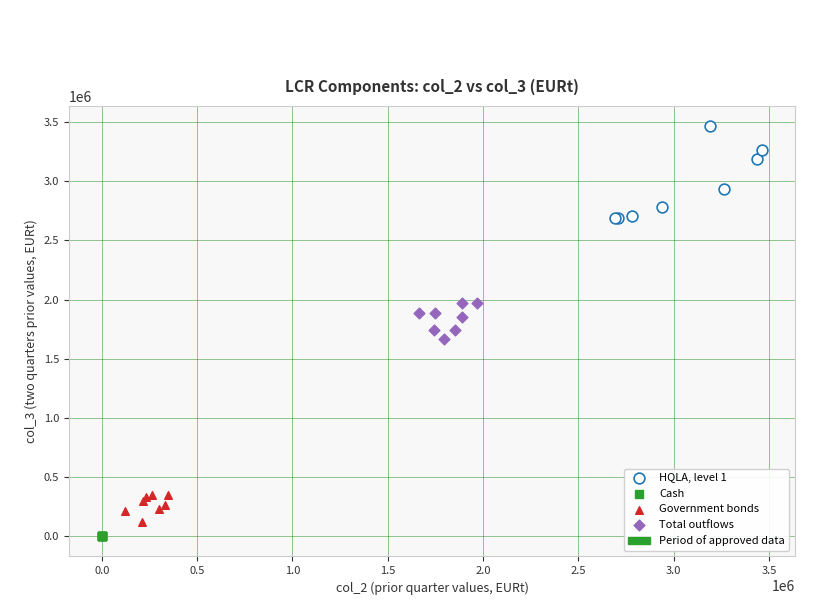

Which series reaches the maximum Y coordinate?

HQLA, level 1